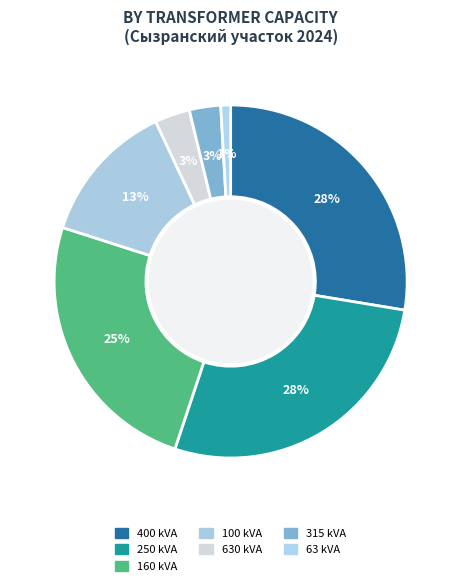

Does any single category account for the majority?

No